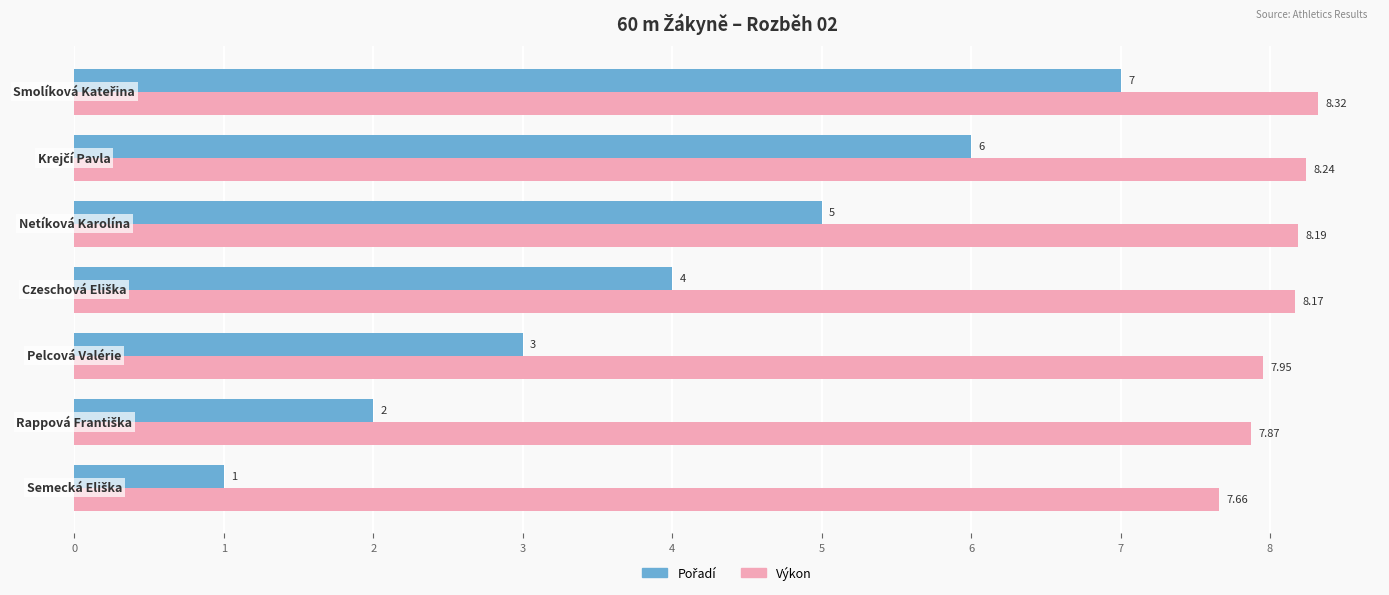

At how many categories does at least one series exceed 5?

7